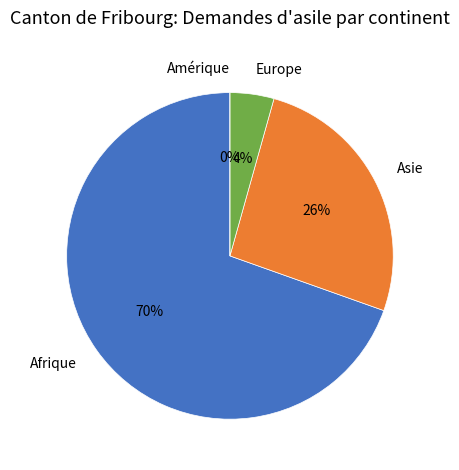

What is the smallest slice in the pie chart?

Amérique